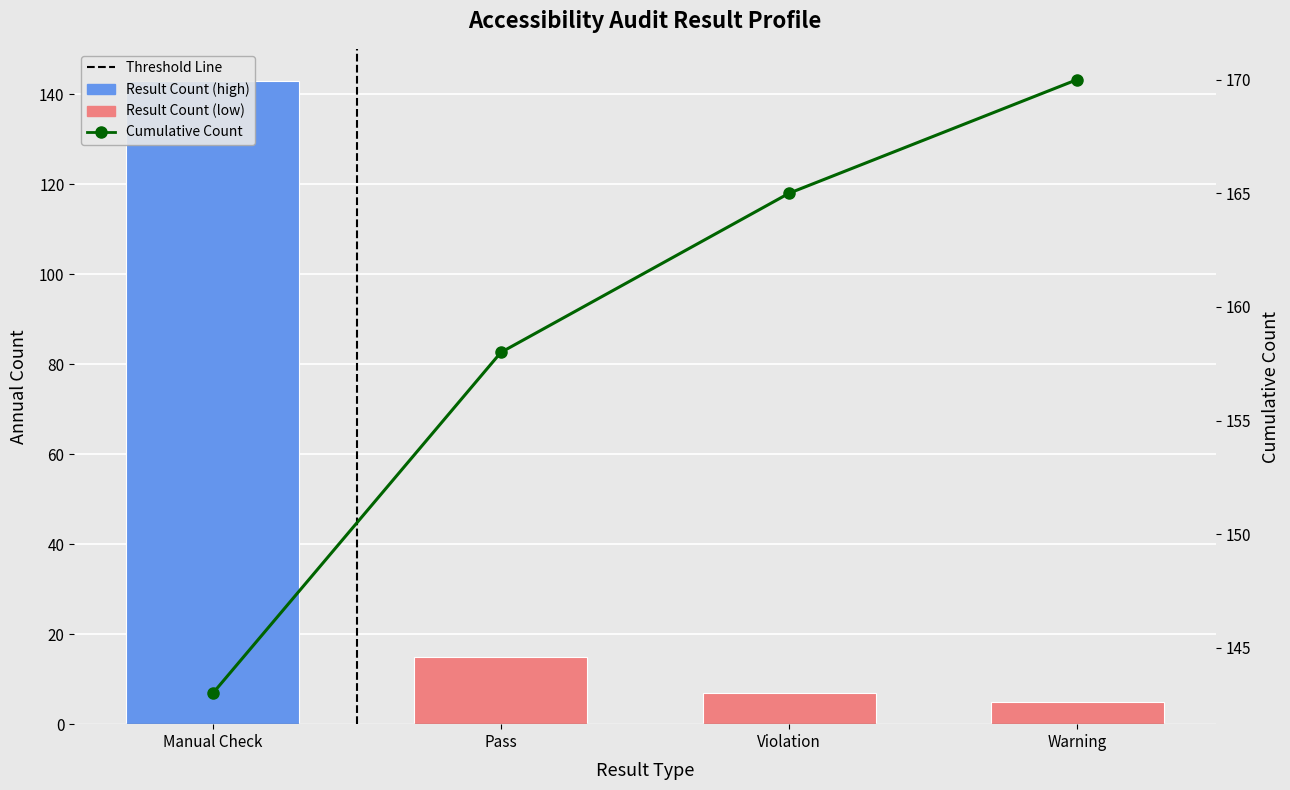

Which series has the widest spread of values?

Result Count